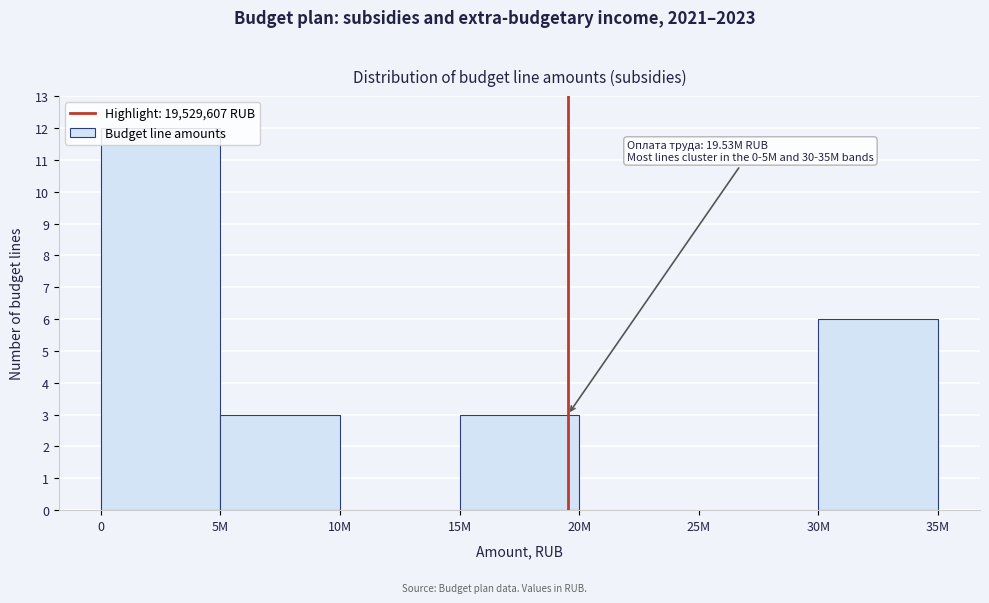

What is the change in value from 5M to 30M?

+3